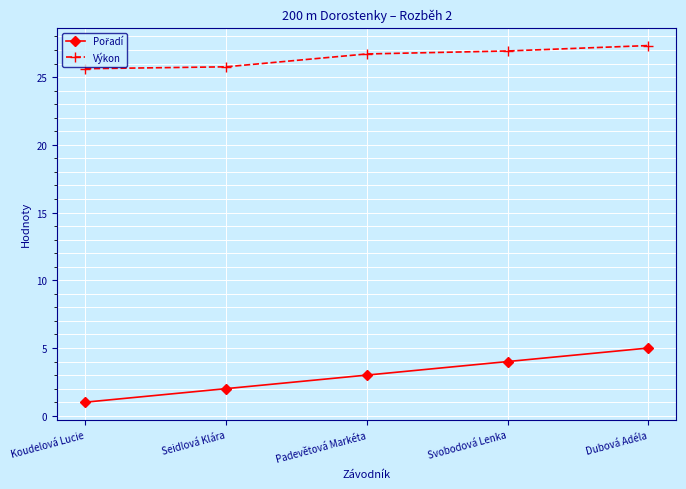

What is the lowest value of the Výkon series?

25.6